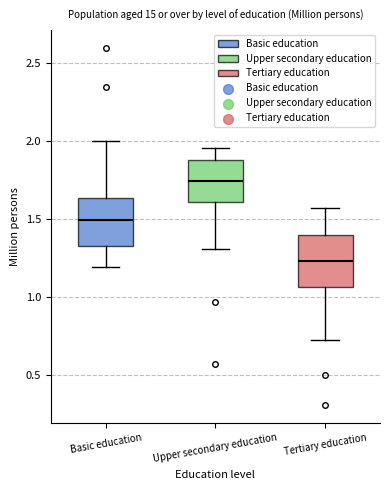

Reading left to right, transcribe this box plot: for each box, give where its median line is, the range the box spans, and where its two whiskers end, as read against the y-axis. The values are not printed on the chart, so give them approximately, as read against the axis.

Basic education: median 1.50, box 1.35 to 1.65, whiskers 1.20 to 2.00
Upper secondary education: median 1.75, box 1.60 to 1.90, whiskers 1.30 to 1.95
Tertiary education: median 1.25, box 1.05 to 1.40, whiskers 0.70 to 1.55